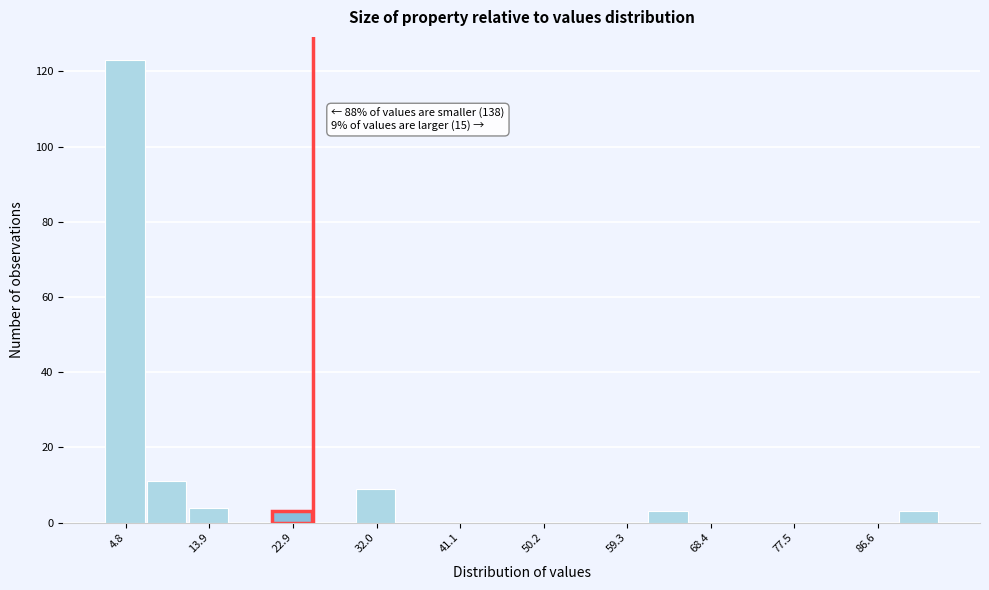

Over which range of the x-axis is the bar tallest?

2 to 7